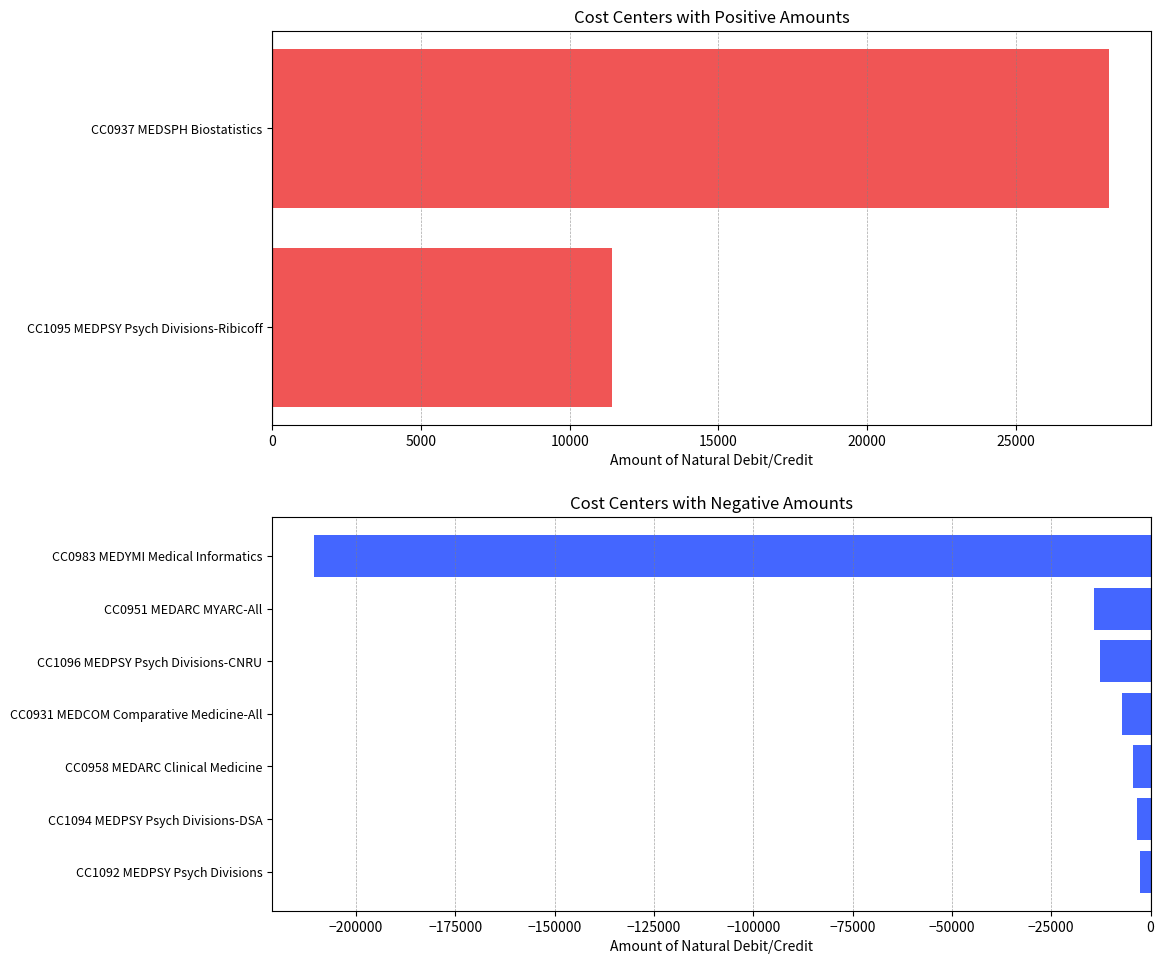

Between CC1094 MEDPSY Psych Divisions-DSA and CC0937 MEDSPH Biostatistics, which is larger?

CC0937 MEDSPH Biostatistics